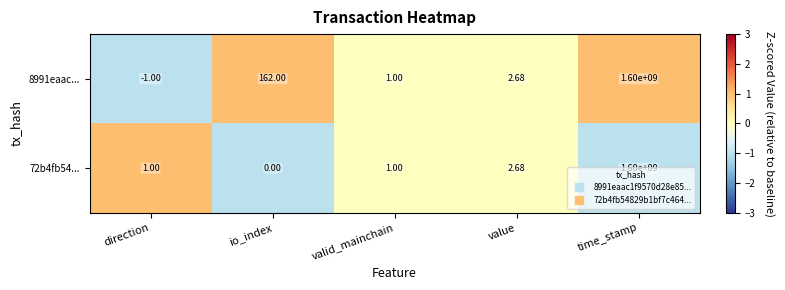

At which category is the sum across all series the highest?

time_stamp